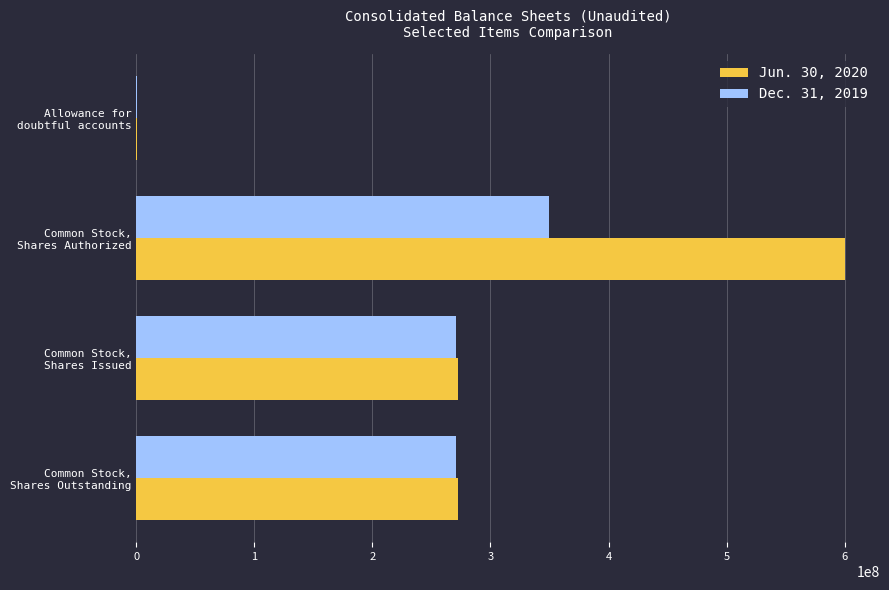

Which series has the largest total across all categories?

Jun. 30, 2020